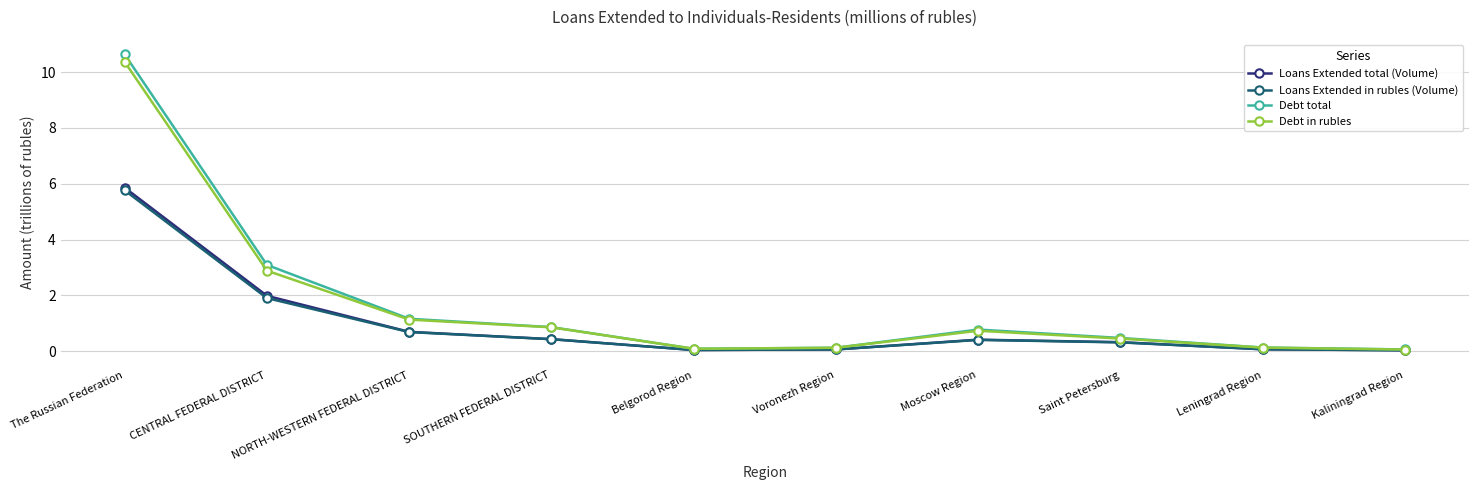

What is the average value of the Loans Extended in rubles (Volume) series?

1.0